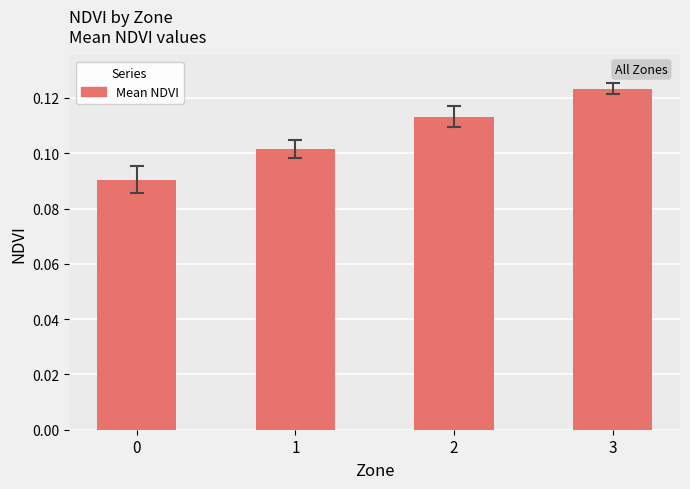

What is the sum of all values?

0.4